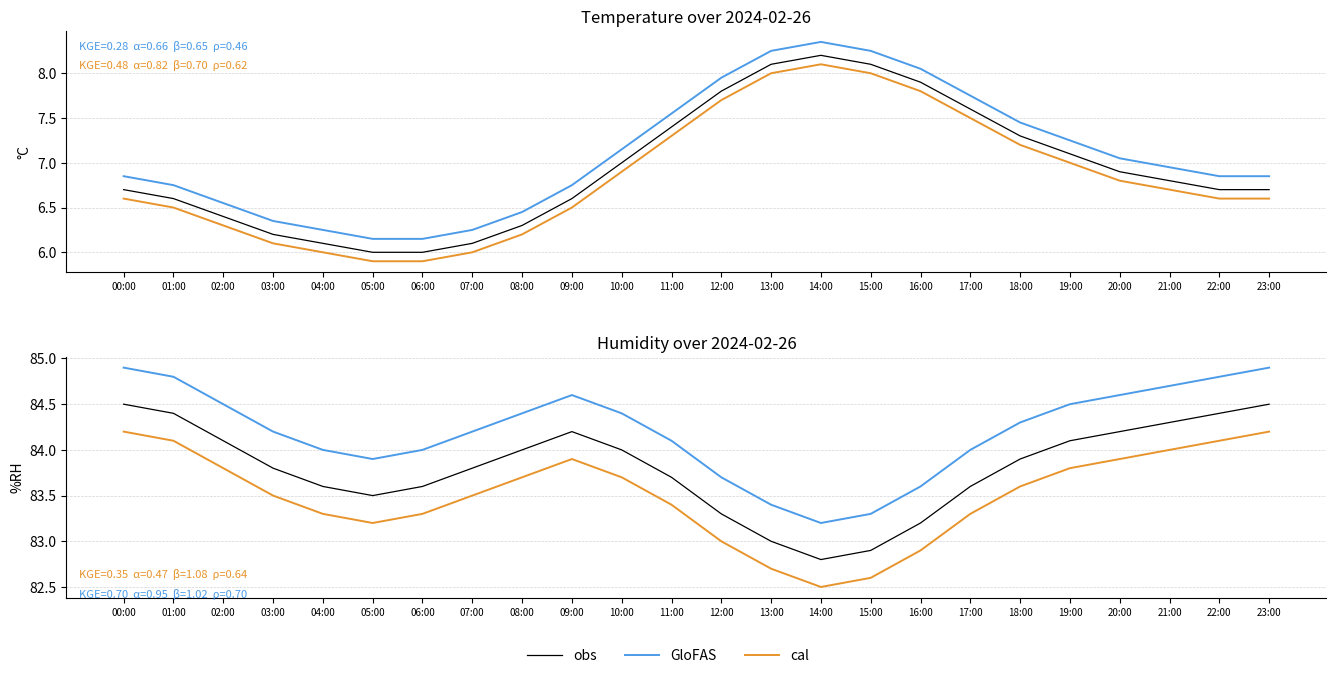

What are all the series names shown in the legend?

obs, GloFAS, cal